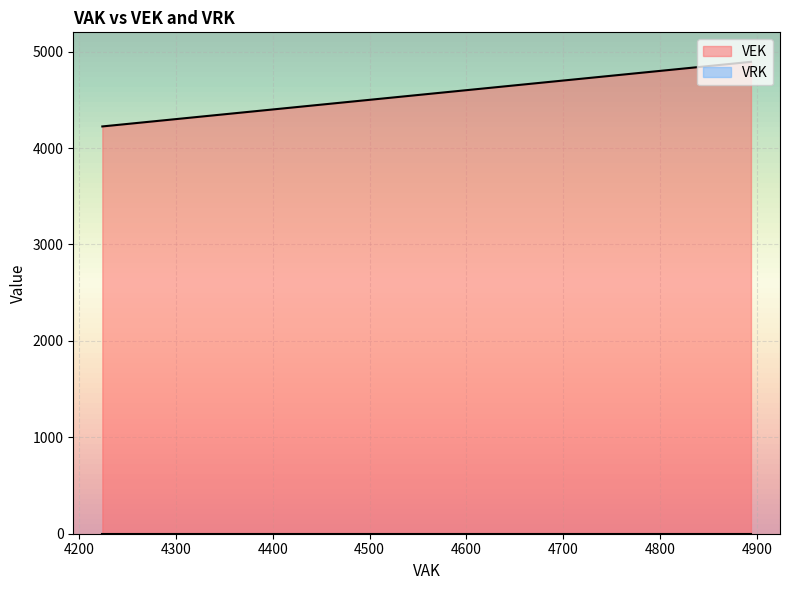

True or false: VRK and VEK cross at least once.

False